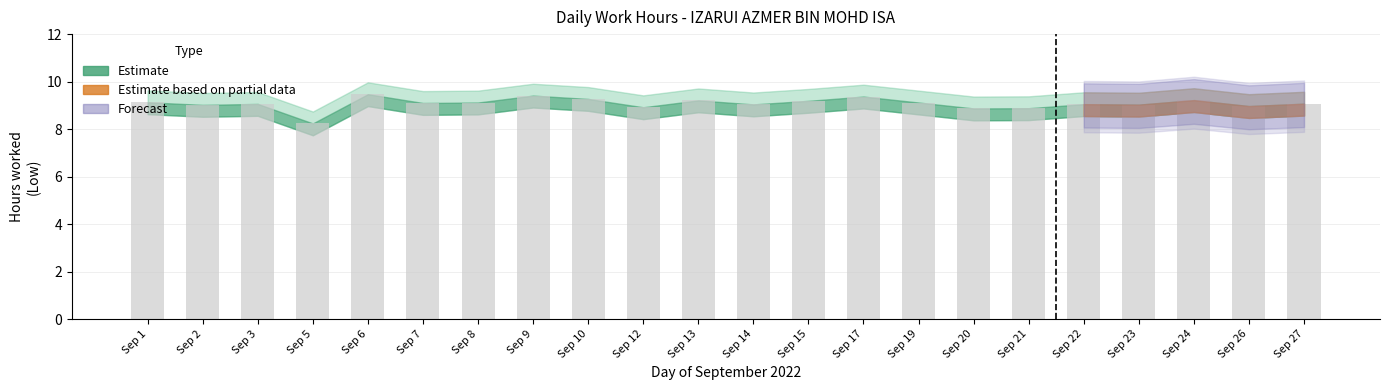

What is the smallest value displayed?

8.2